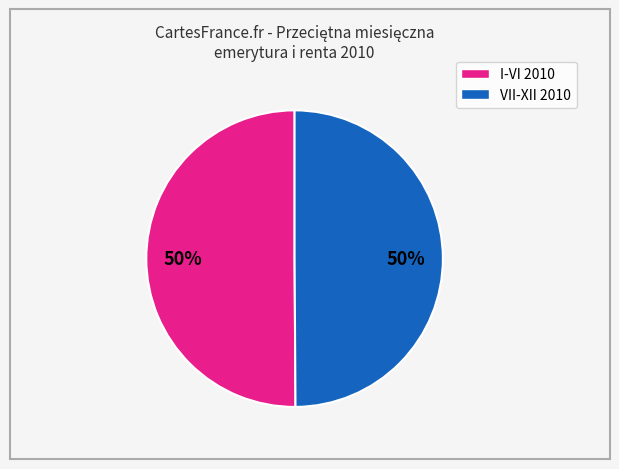

To the nearest percent, what is the average slice percentage?

50%